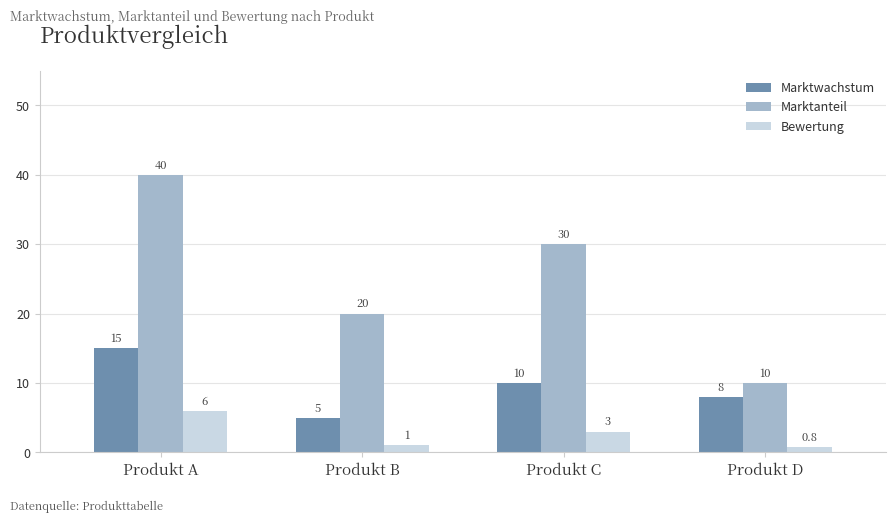

At Produkt D, list the series in order from largest to smallest.

Marktanteil, Marktwachstum, Bewertung